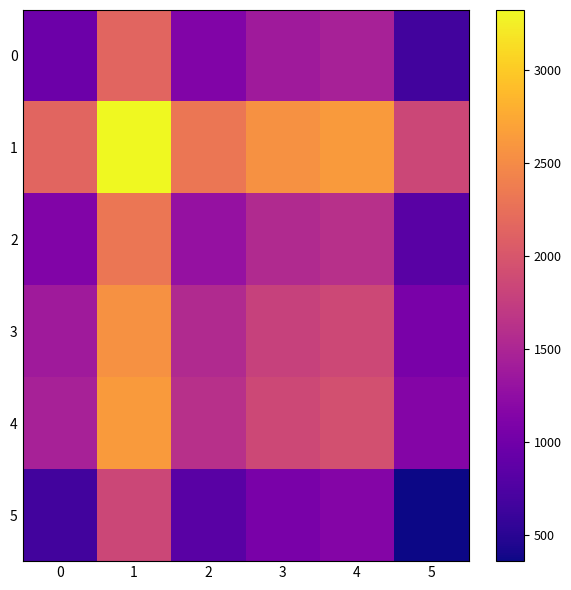

How many distinct data groups are displayed?

6